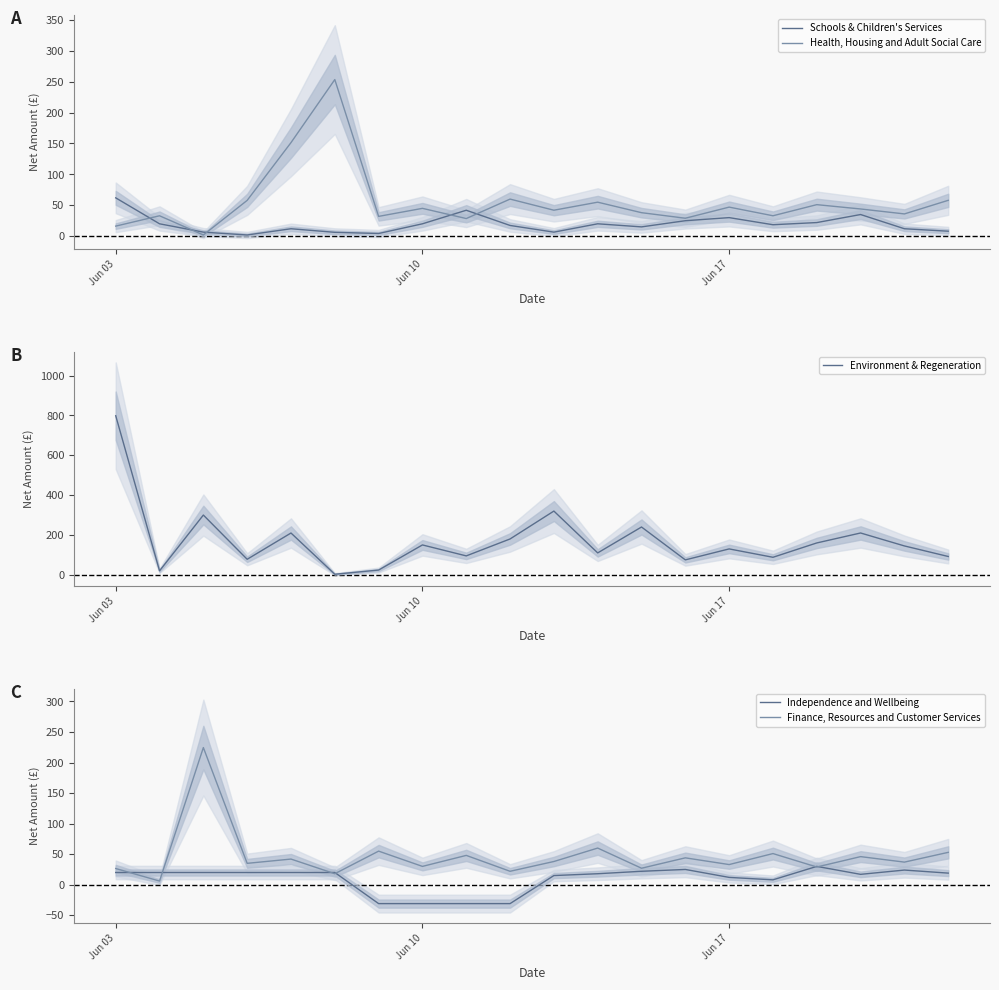

Which series ends up on top after the final intersection of Health, Housing and Adult Social Care and Schools & Children's Services?

Health, Housing and Adult Social Care